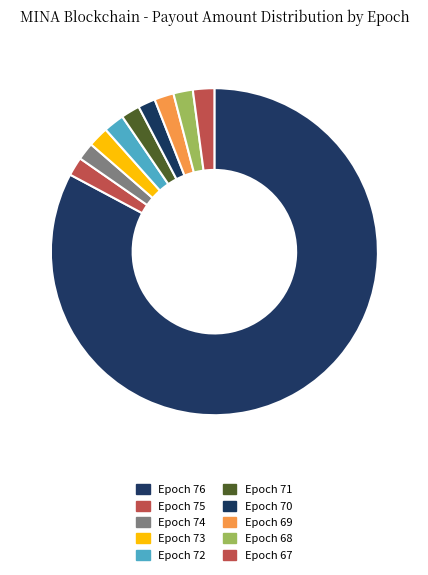

How many slices are in this pie chart?

10